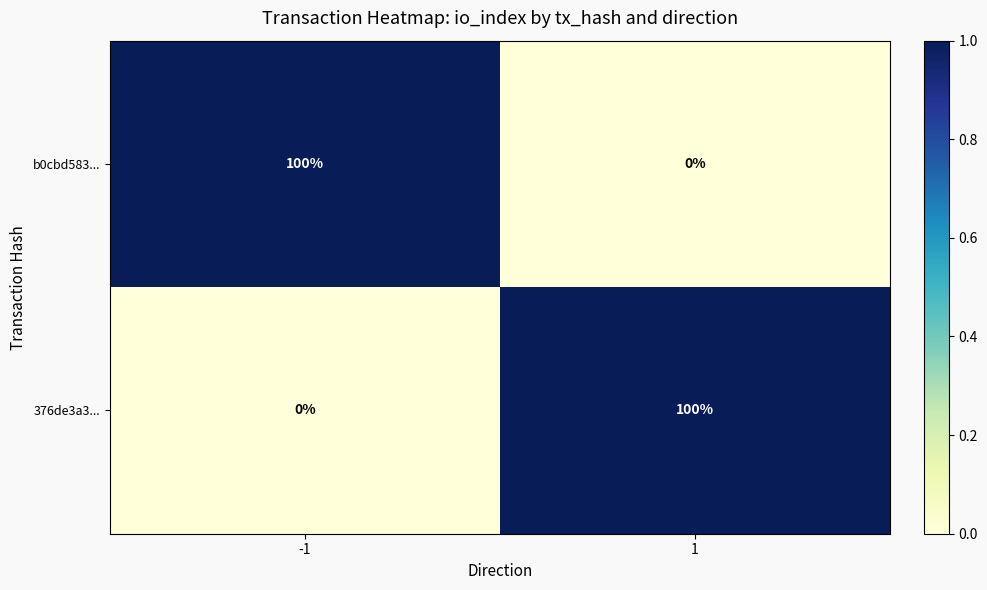

Reading left to right, extract all data points from this chart.

b0cbd583...: 100	0
376de3a3...: 0	100